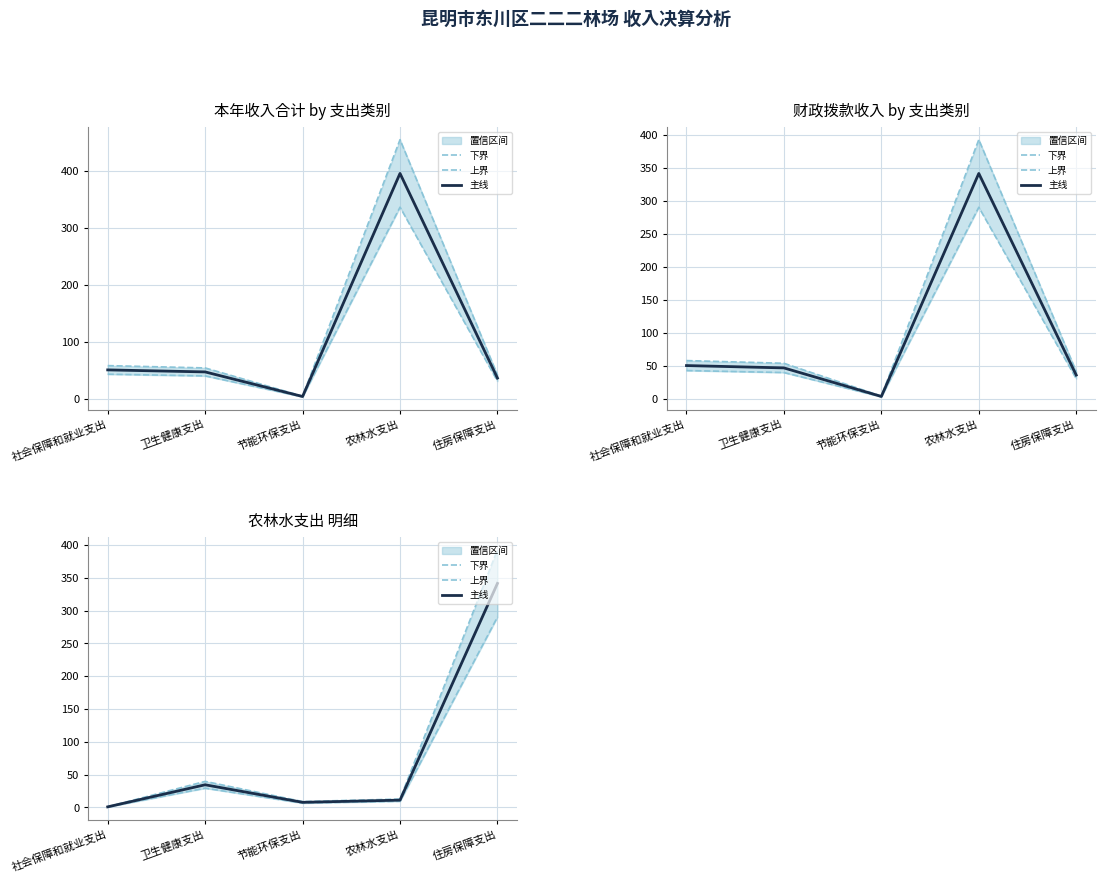

What is the sum of all 上界 values?

455.5